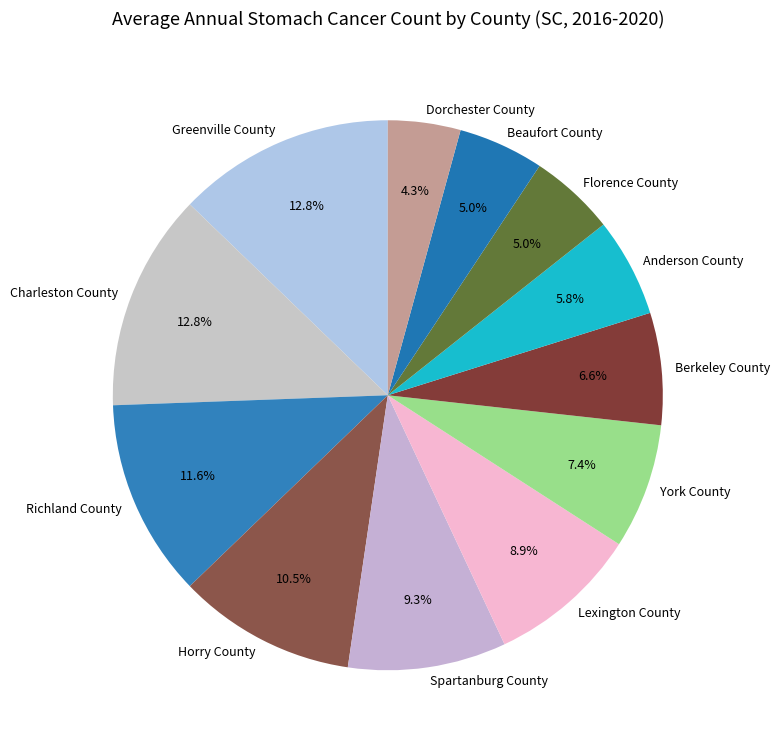

Which category has the smallest portion of the pie?

Dorchester County